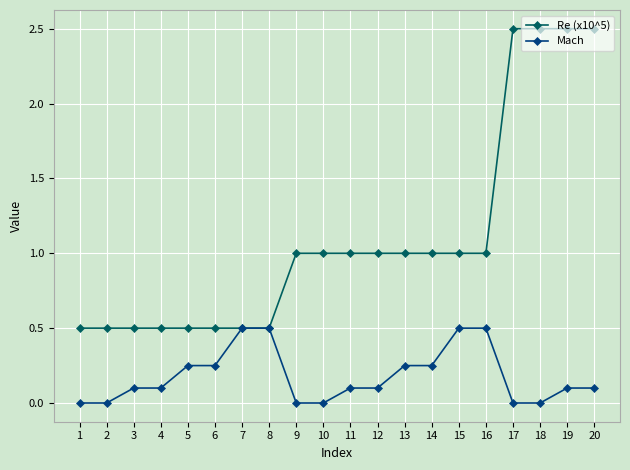

Is the value of Mach at 18 greater than the value of Re (x10^5) at 8?

No